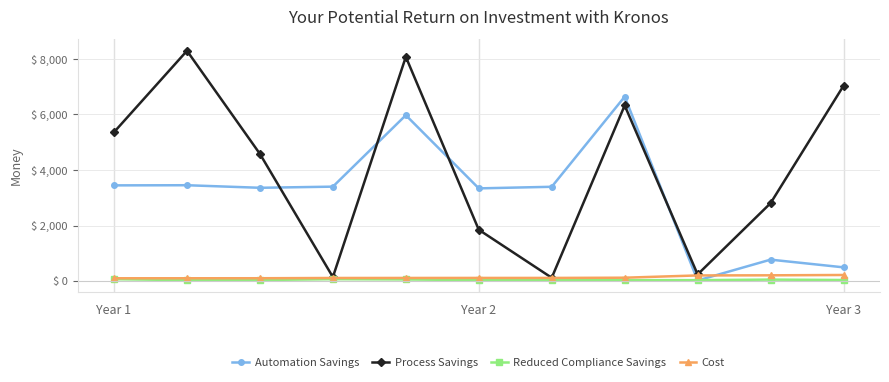

What is the average value of the Automation Savings series?

3117